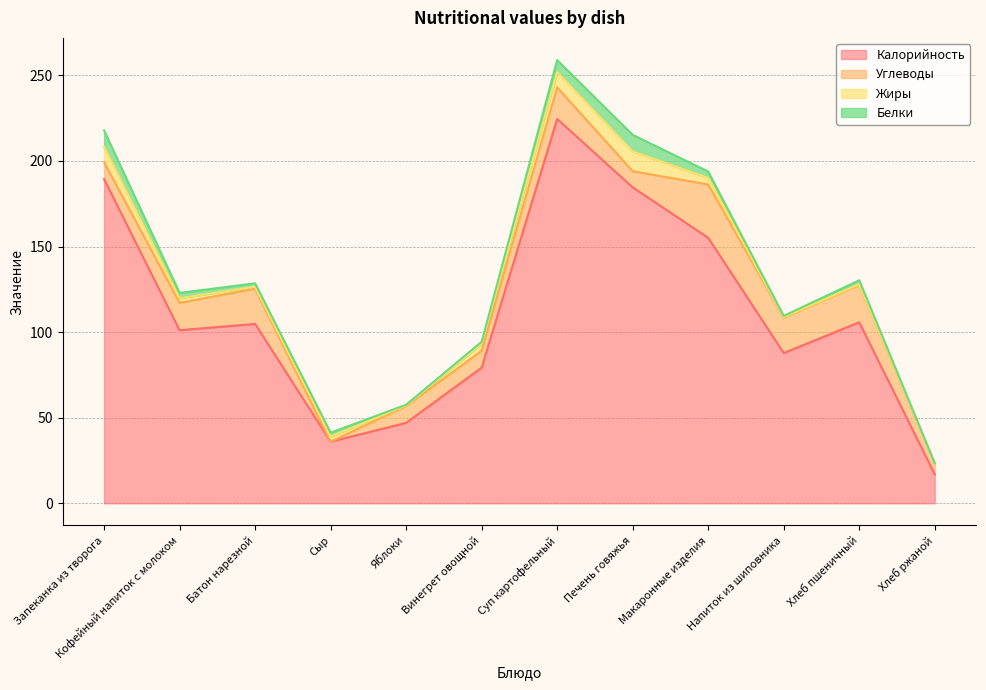

Rank the series by their maximum value, from highest to lowest.

Калорийность, Углеводы, Жиры, Белки